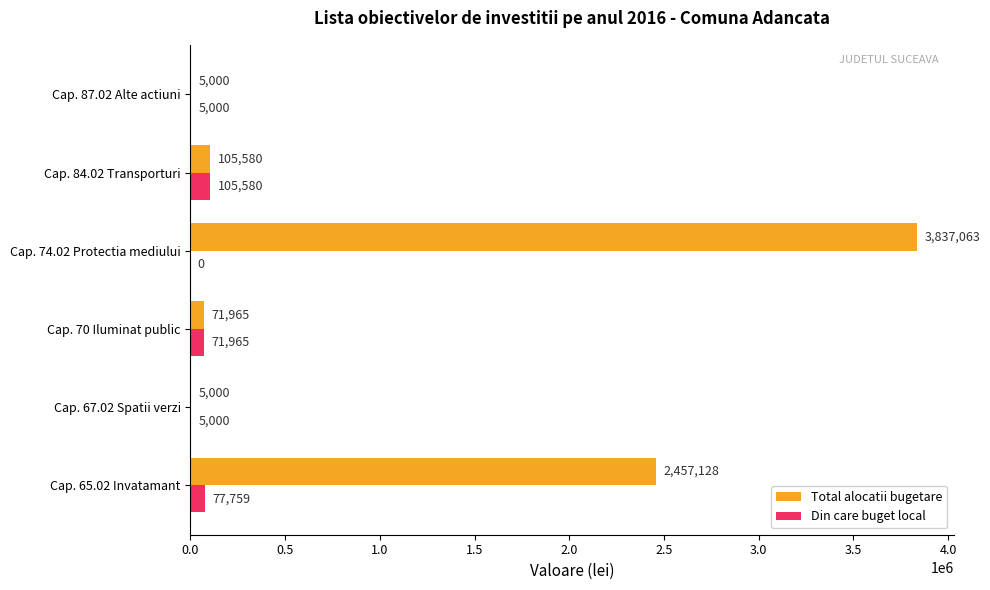

What is the greatest value displayed?

3837063